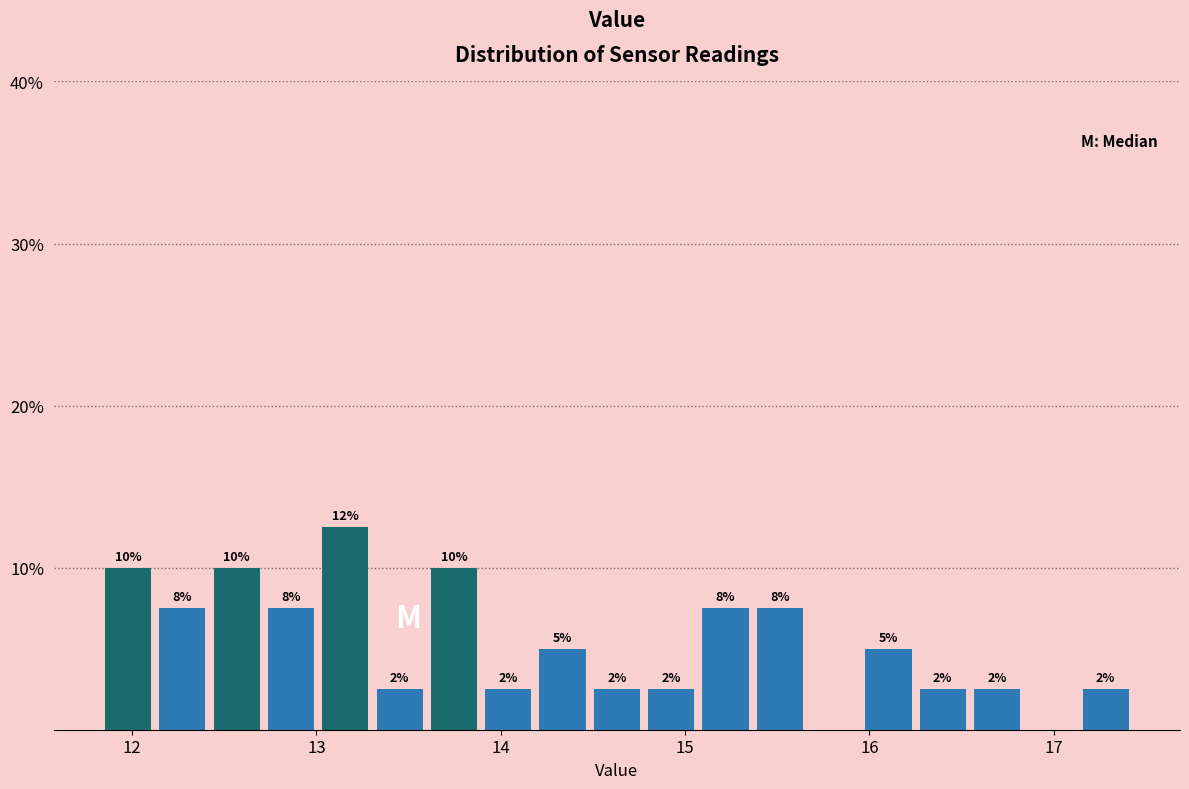

Read against the x-axis, roughly where is the centre of the tallest bar?

13.2